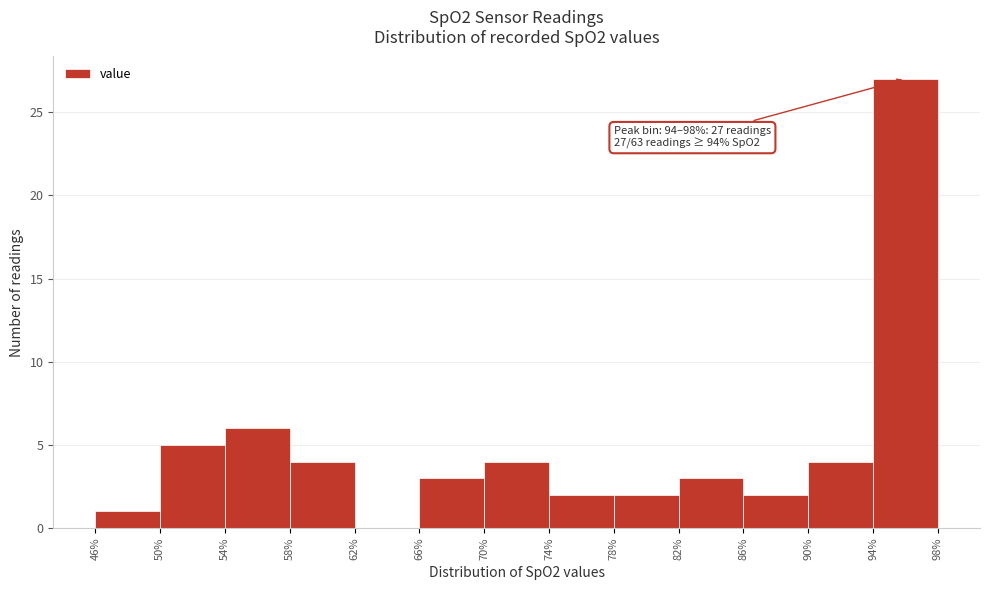

Which range on the x-axis has the tallest bar?

94% to 98%